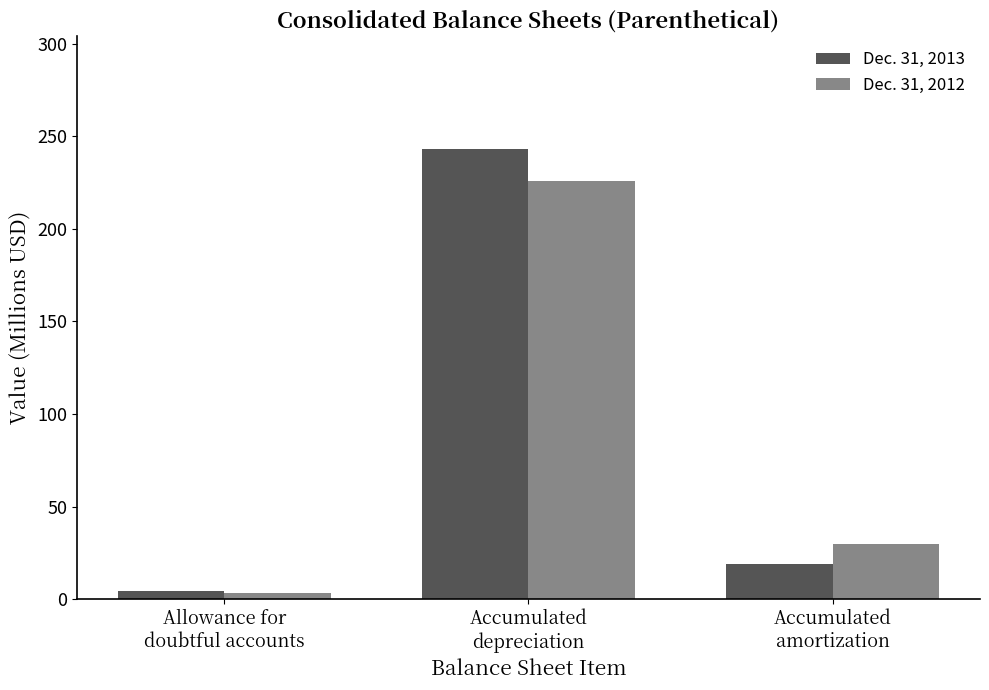

Between Accumulated
depreciation and Accumulated
amortization, which series saw the biggest shift?

Dec. 31, 2013